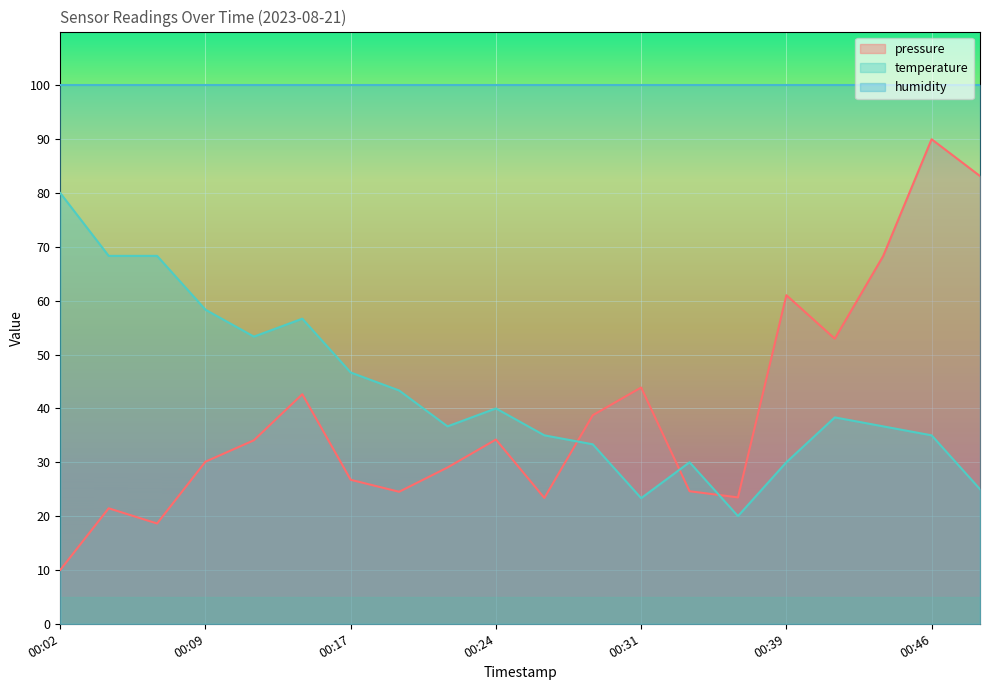

At 00:24, list the series in order from smallest to largest.

pressure, temperature, humidity